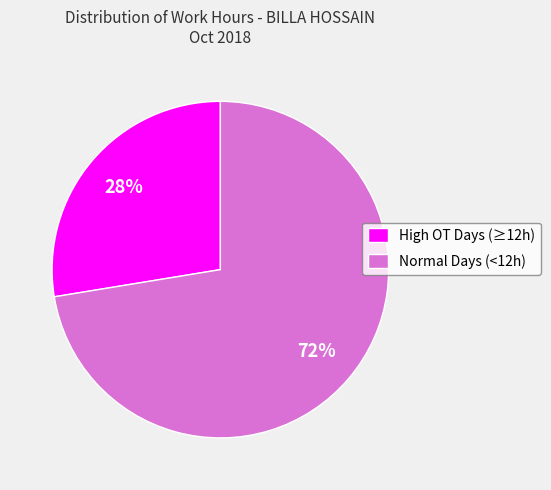

Which has a higher value, High OT Days (≥12h) or Normal Days (<12h)?

Normal Days (<12h)